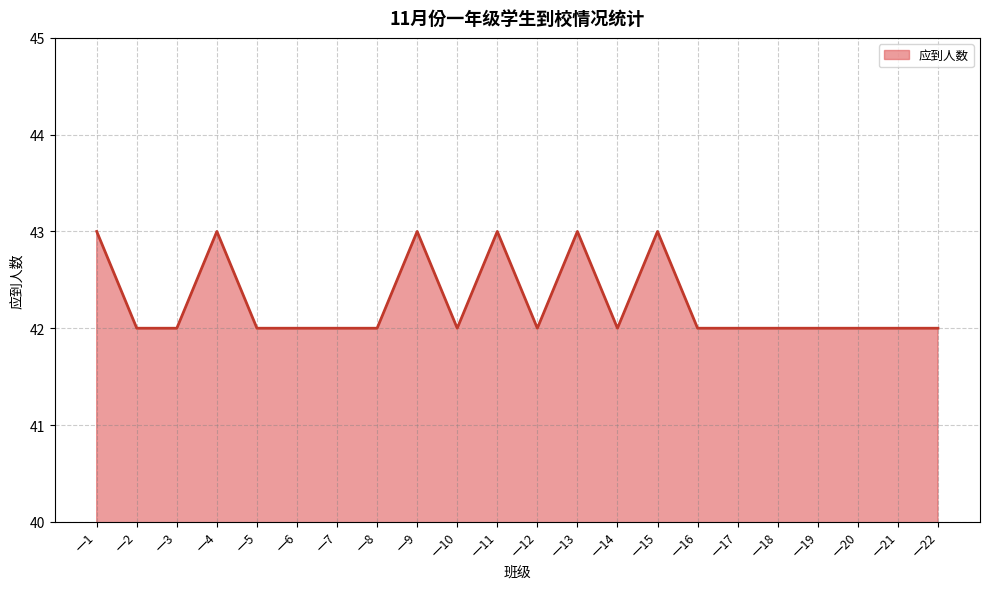

Reading right to left, extract all data points from this chart.

42	42	42	42	42	42	42	43	42	43	42	43	42	43	42	42	42	42	43	42	42	43